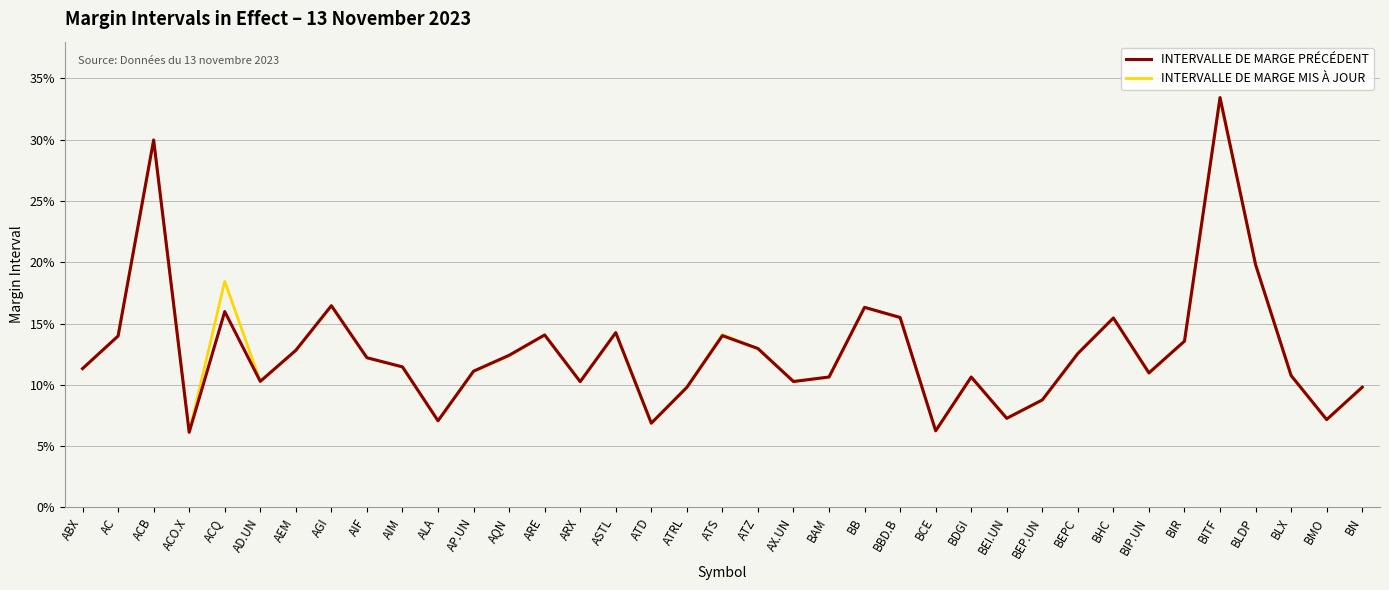

What is the value of the INTERVALLE DE MARGE PRÉCÉDENT point at the 31st from the left?

0.1